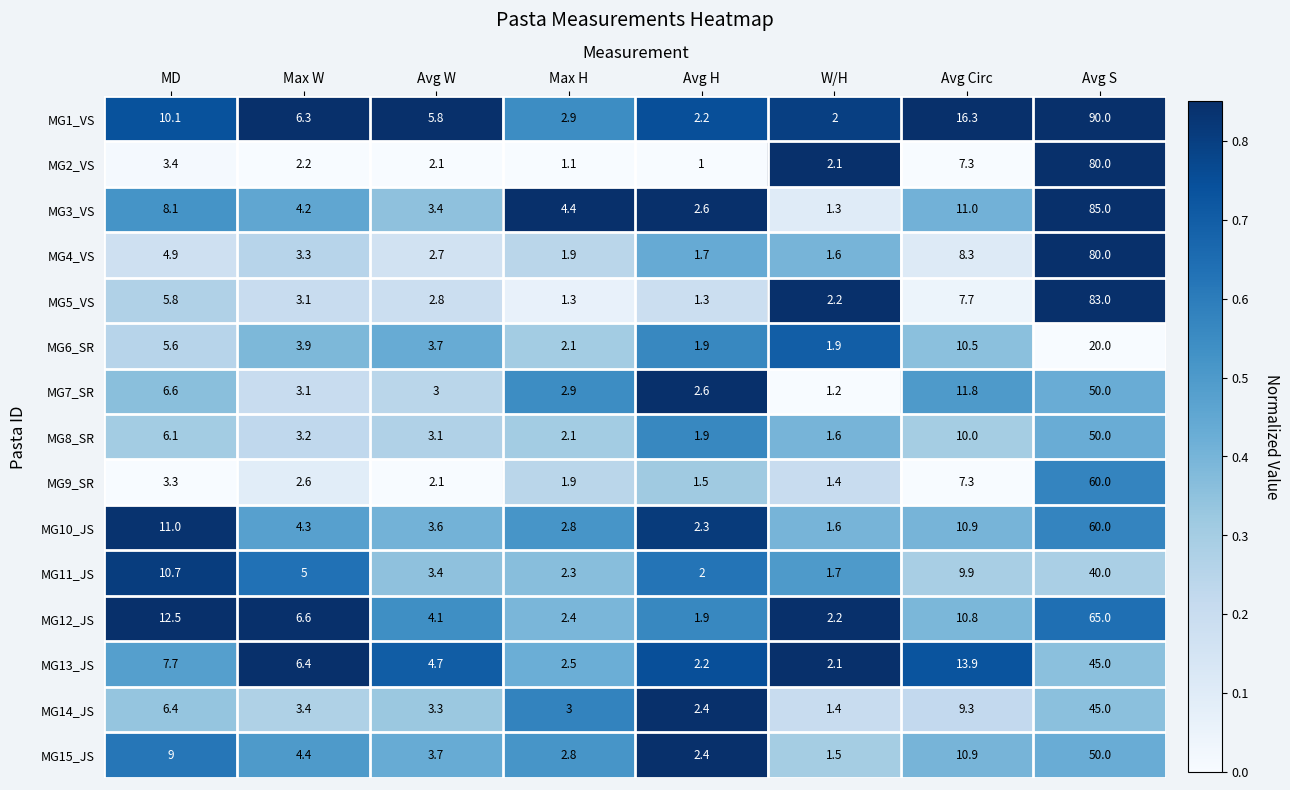

Read the MG14_JS value at Avg W.

3.3